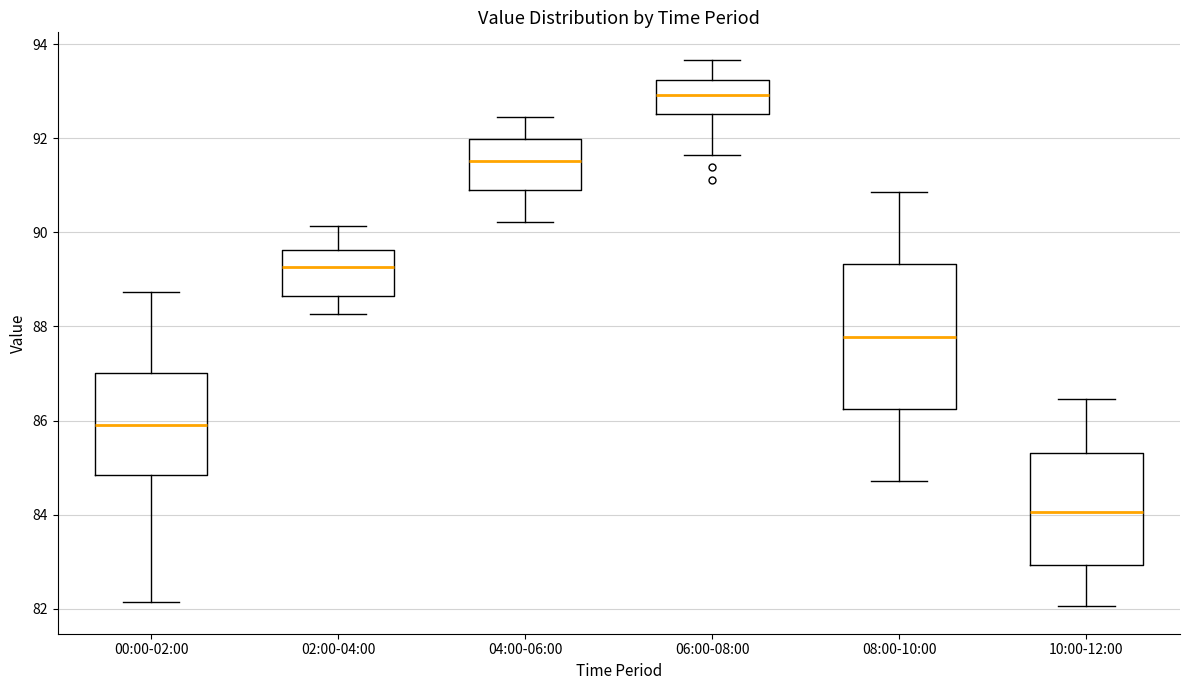

Which box is the tallest, from its lower edge to its upper edge?

08:00-10:00